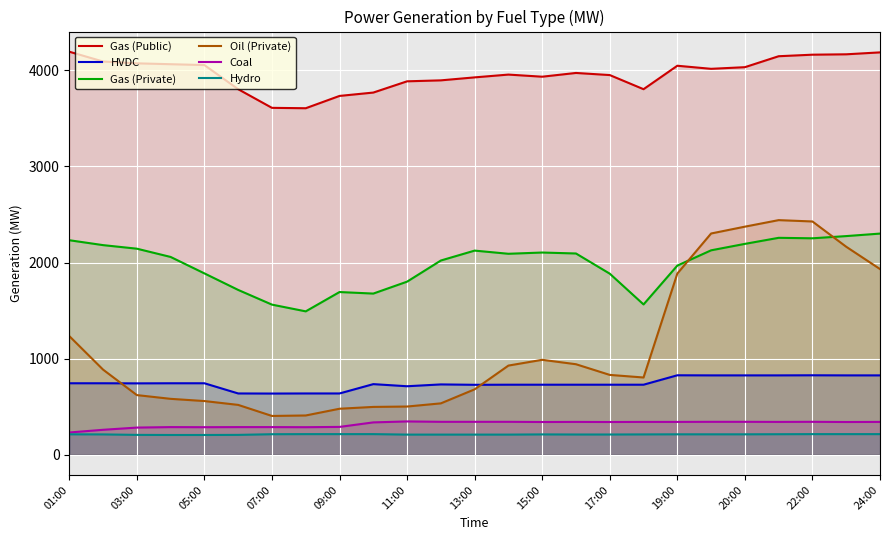

True or false: Hydro and Oil (Private) intersect in this chart.

False